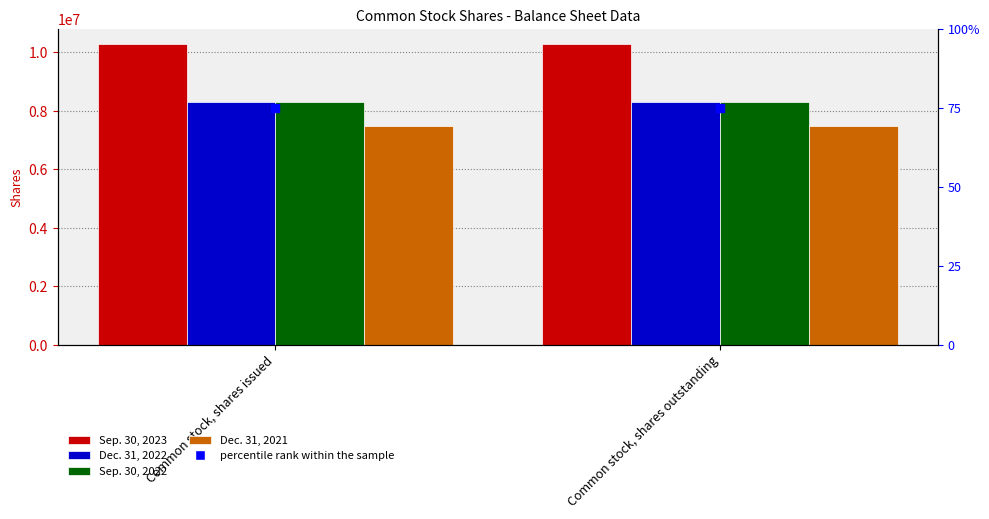

Which series has the largest total across all categories?

Sep. 30, 2023